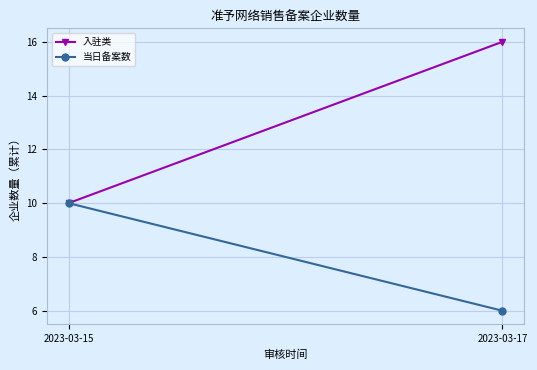

Where is 入驻类 nearest to the value 13?

2023-03-15